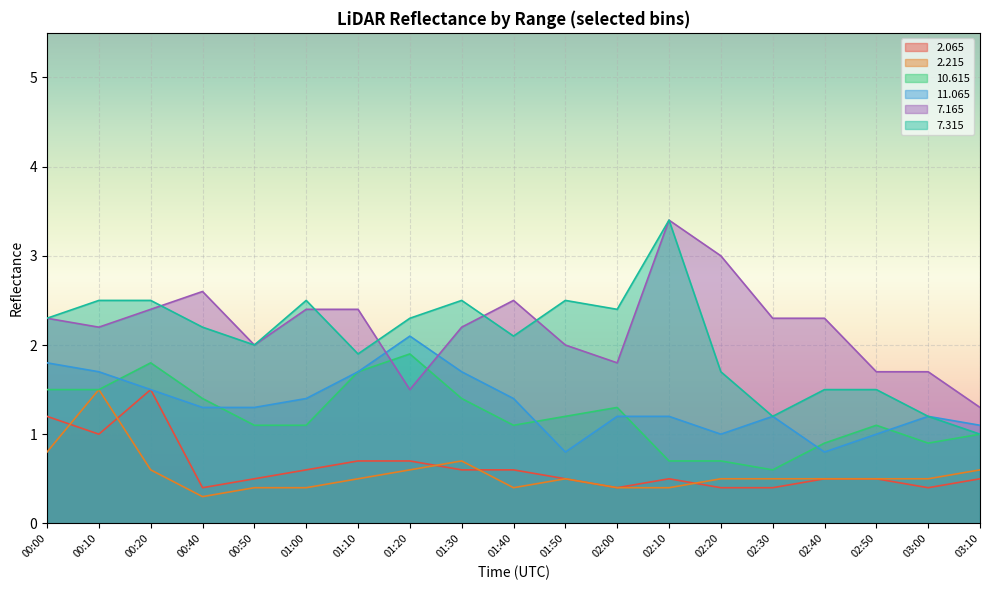

What is the average value of the   2.215 series?

0.6